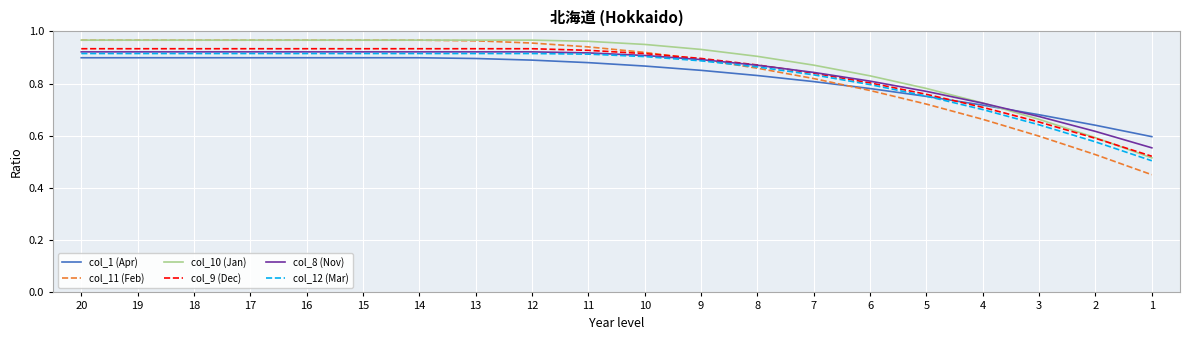

How many times do col_1 (Apr) and col_8 (Nov) cross each other?

1